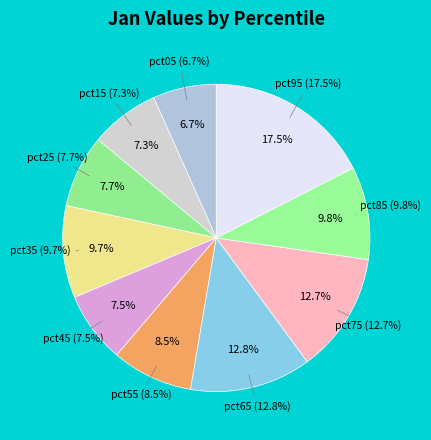

Does pct05 represent more than half of the total?

No